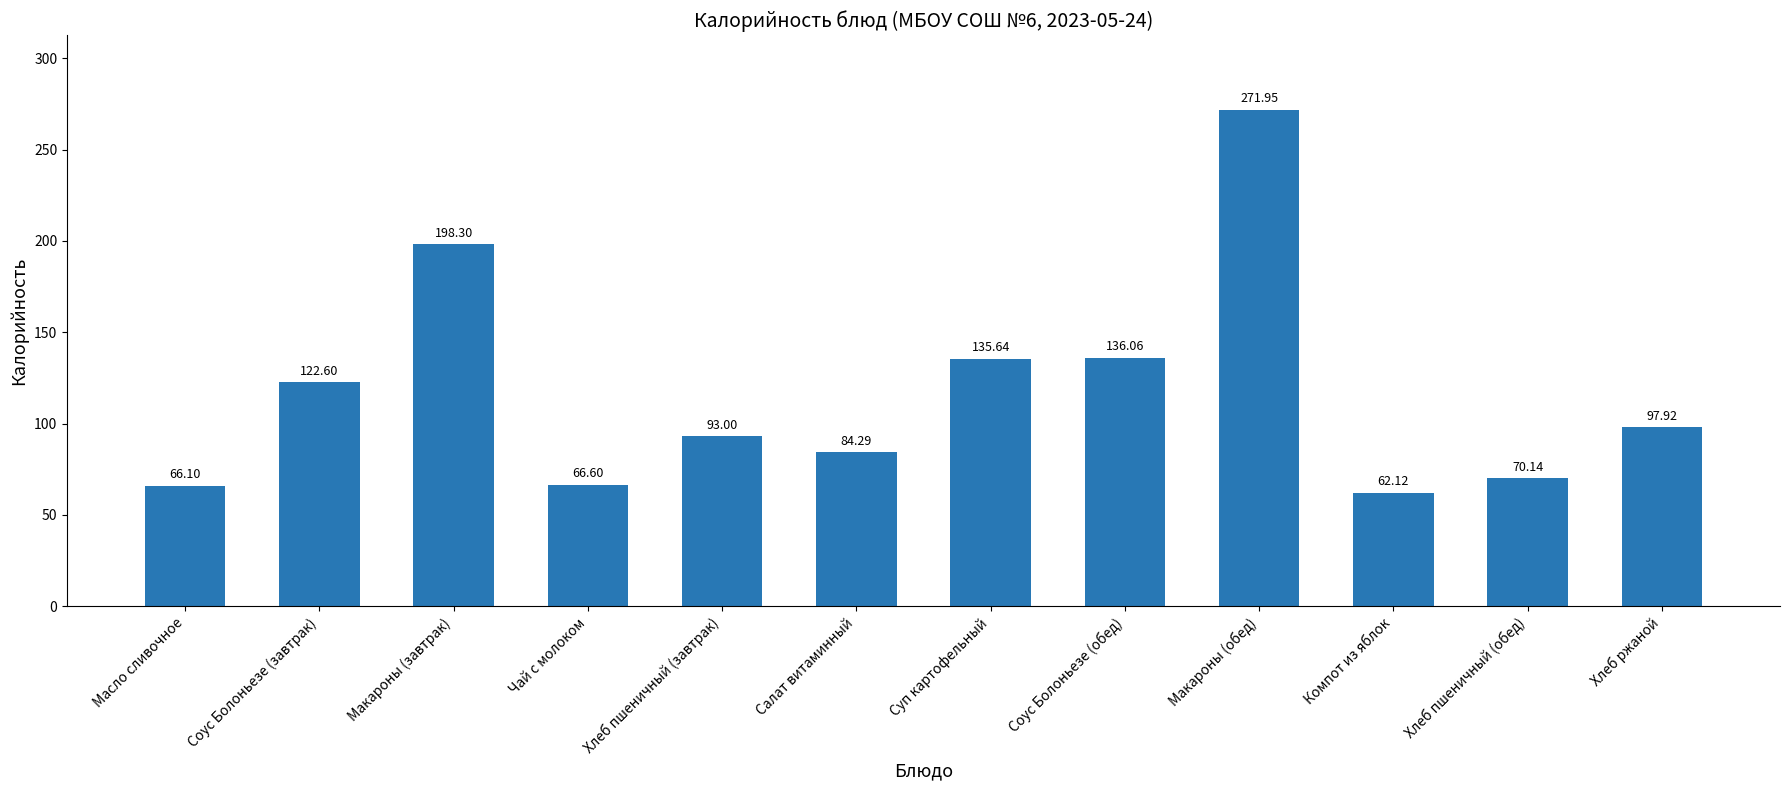

What is the approximate value at Макароны (завтрак)?

198.3